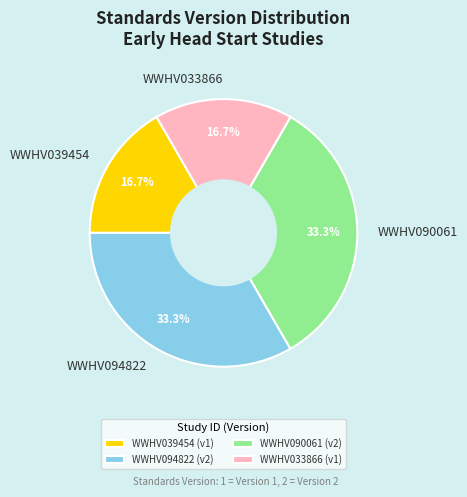

What is the ratio of the value at WWHV090061 to the value at WWHV033866?

2.0